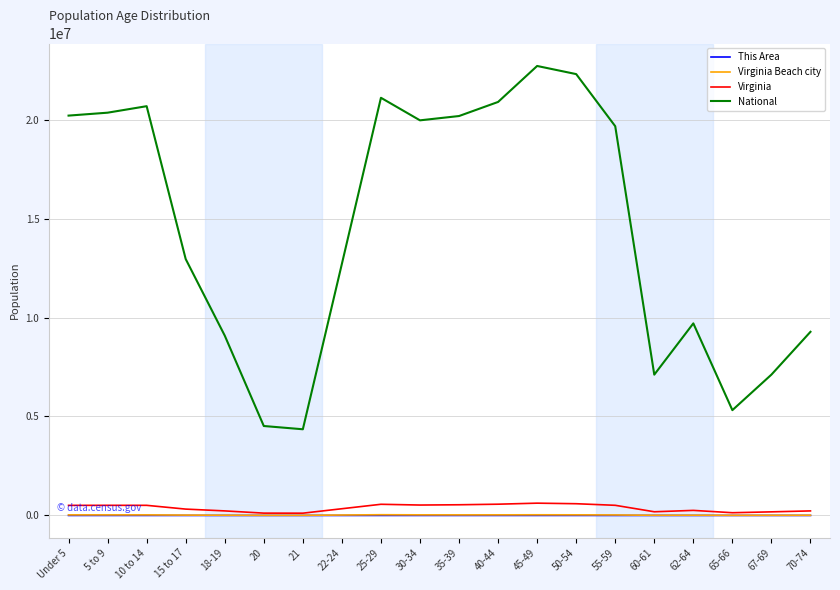

Between 18-19 and 65-66, which series saw the biggest shift?

National